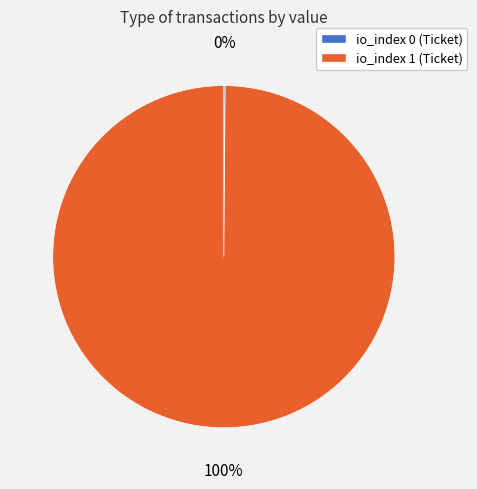

Which category has the biggest portion of the pie?

io_index 1 (Ticket)